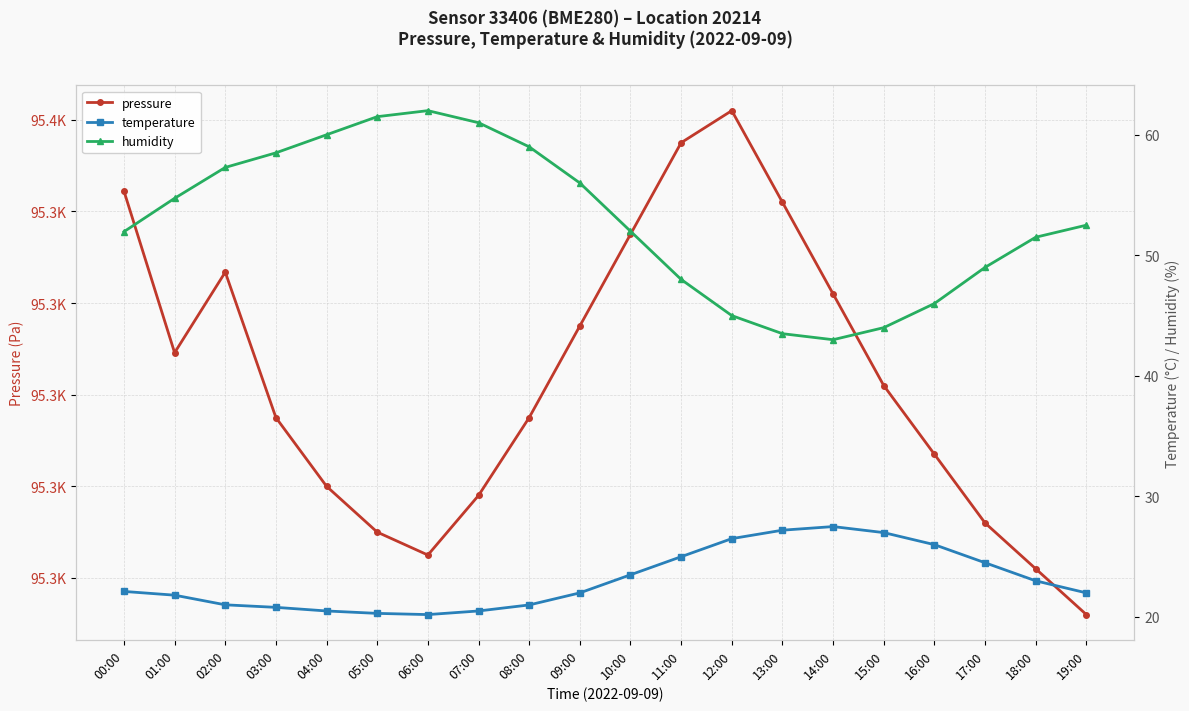

What is the approximate value of humidity at 04:00?

60.0